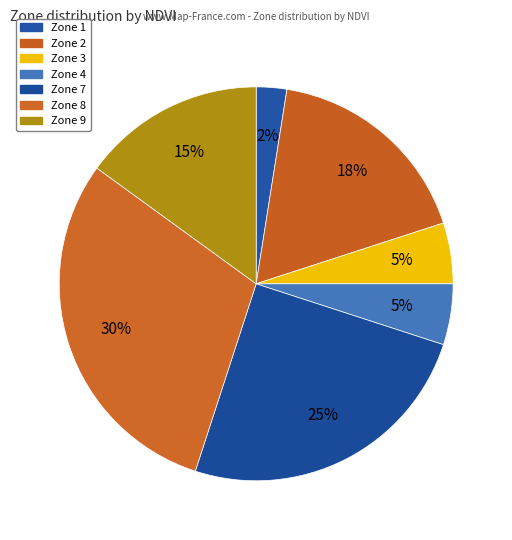

What portion of the pie excludes Zone 4?

95.0%